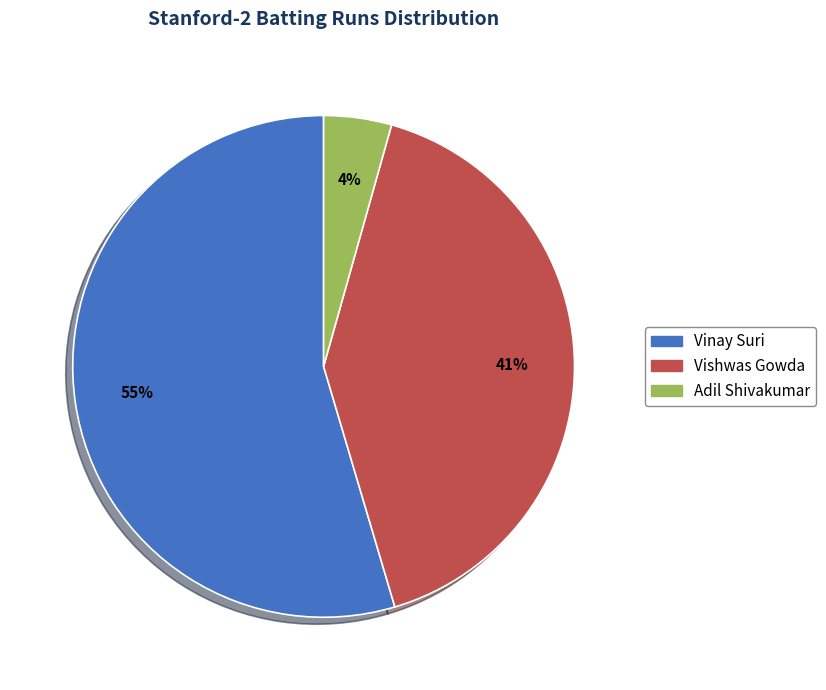

Do Adil Shivakumar and Vishwas Gowda together represent more than half of the pie?

No